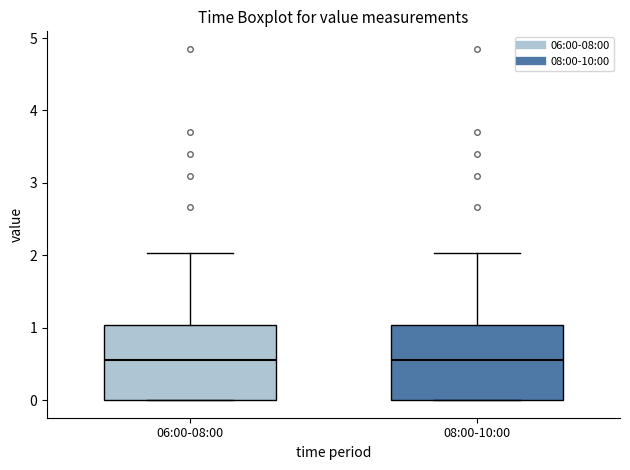

Reading left to right, read every box against the y-axis: the position of its median line, the range the box covers, and the ends of its whiskers. The values are not printed on the chart, so give them approximately, as read against the axis.

06:00-08:00: median 0.6, box 0.0 to 1.0, whiskers 0.0 to 2.0
08:00-10:00: median 0.6, box 0.0 to 1.0, whiskers 0.0 to 2.0